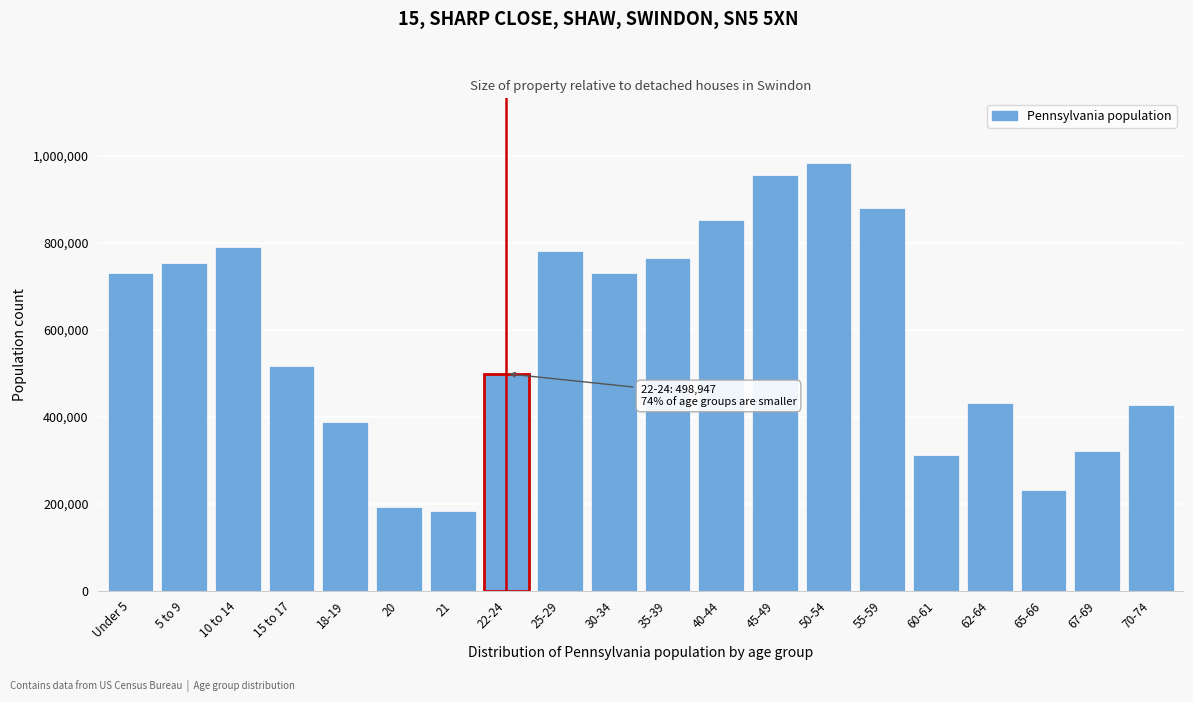

At which label is the value closest to 583949?

15 to 17